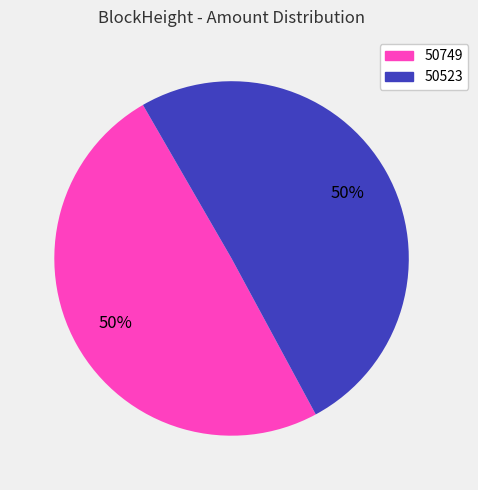

What is the ratio of the value at 50523 to the value at 50749?

1.0